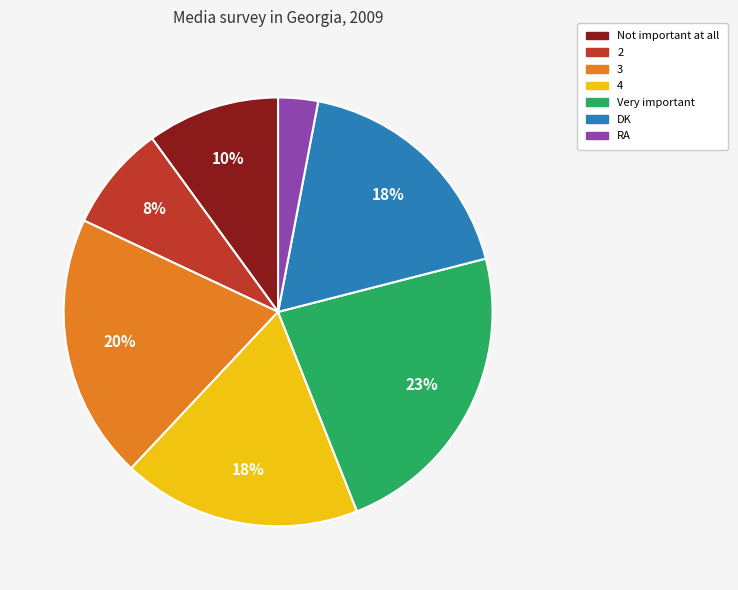

Between DK and 2, which is larger?

DK